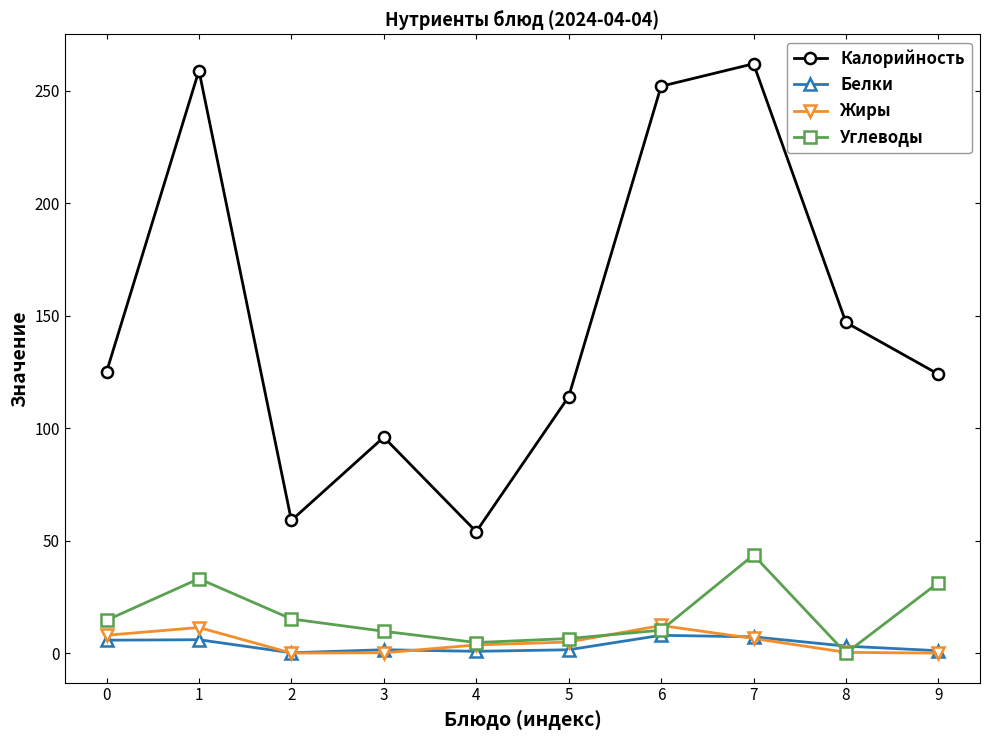

Between 0 and 7, which series saw the biggest shift?

Калорийность